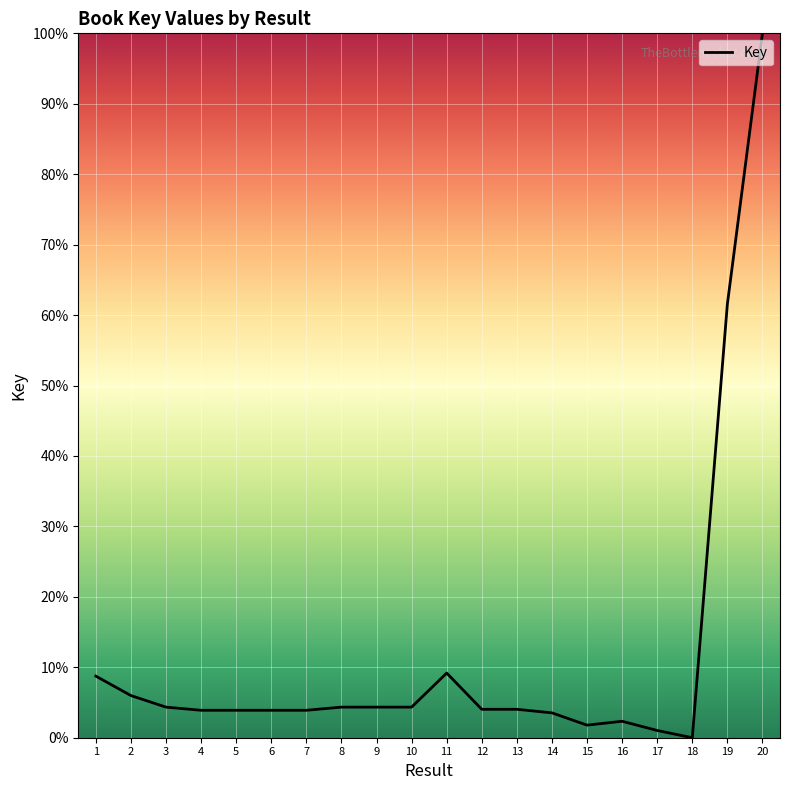

What is the difference between the maximum and minimum values?

100.0